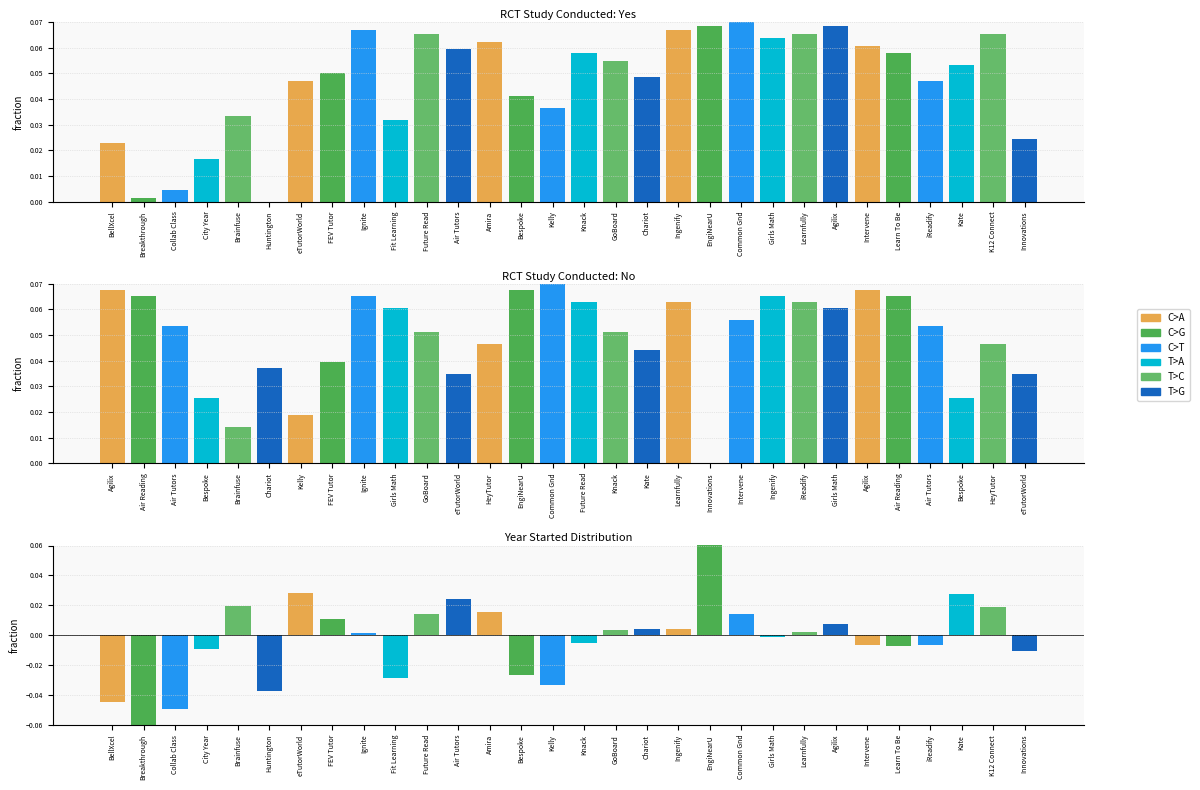

At how many categories does at least one series exceed 0?

30